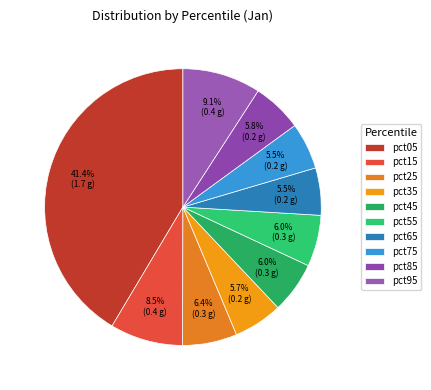

Between pct45 and pct95, which is larger?

pct95